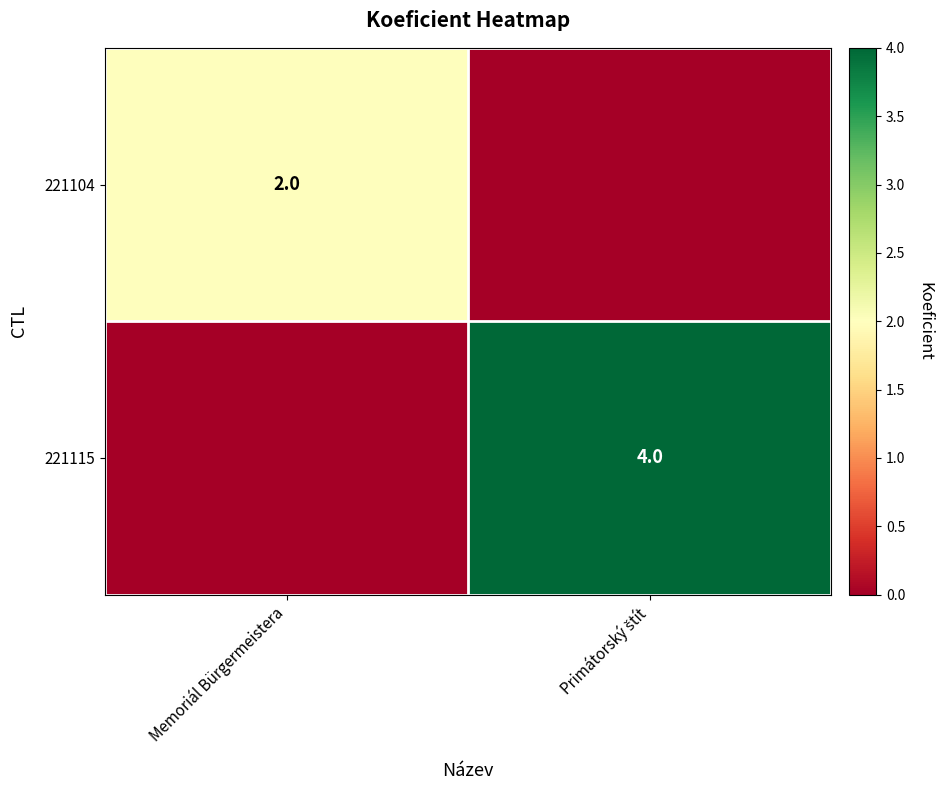

Is it true that 221104 equals 1 at Memoriál Bürgermeistera?

False